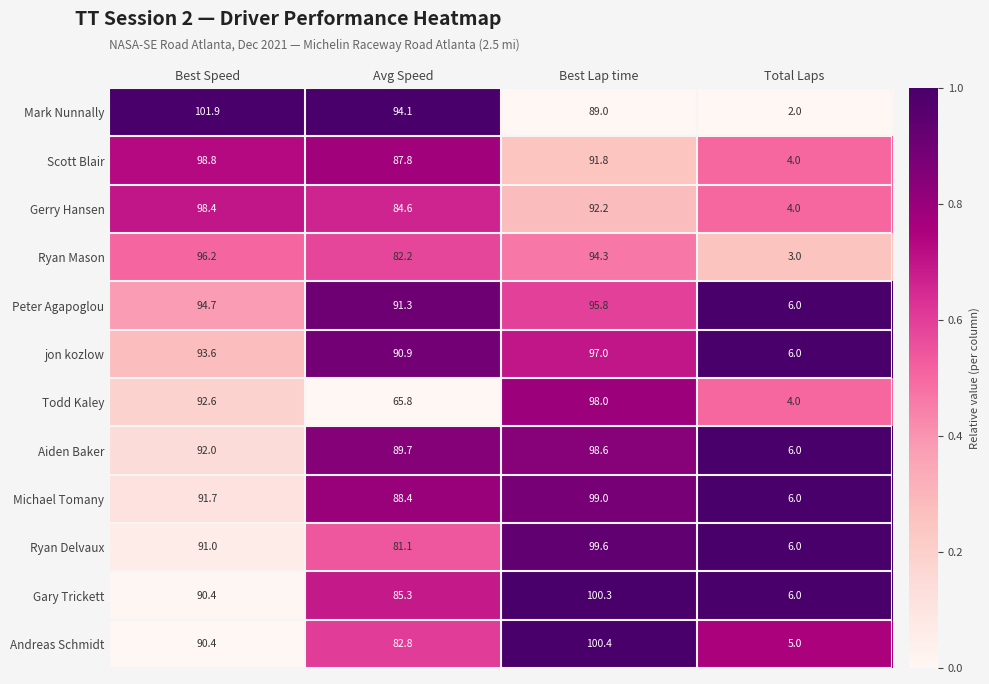

What is the sum of all Peter Agapoglou values?

287.8